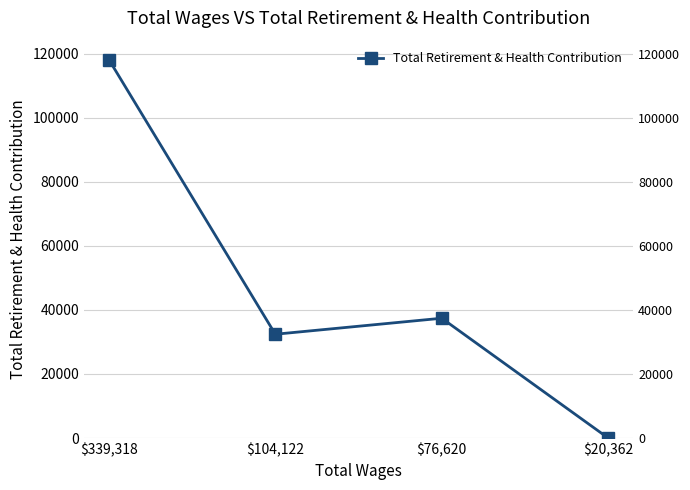

What is the change in value from $339,318 to $76,620?

-80771